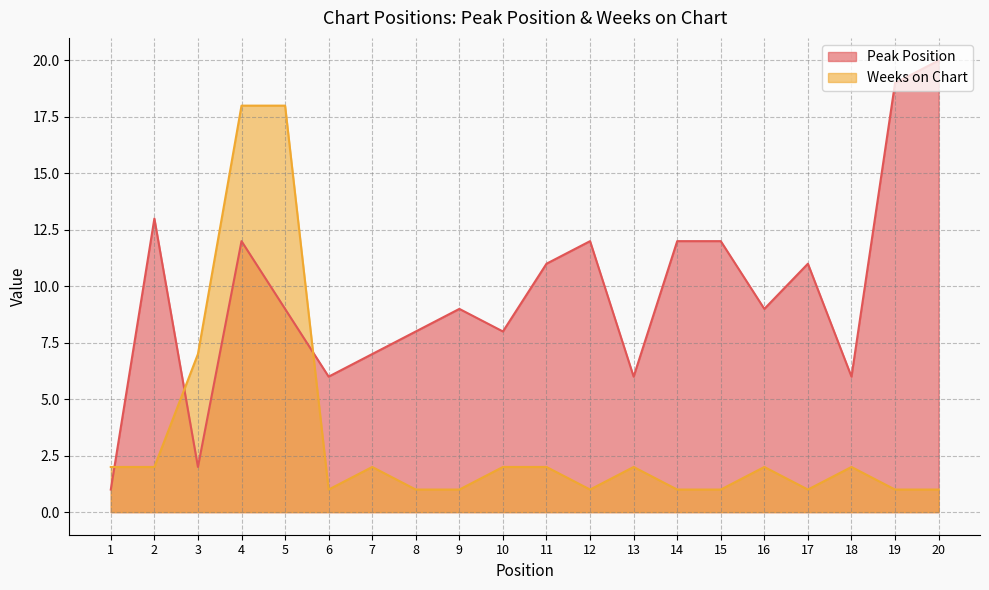

Is the value of Peak Position at 15 greater than the value of Weeks on Chart at 18?

Yes